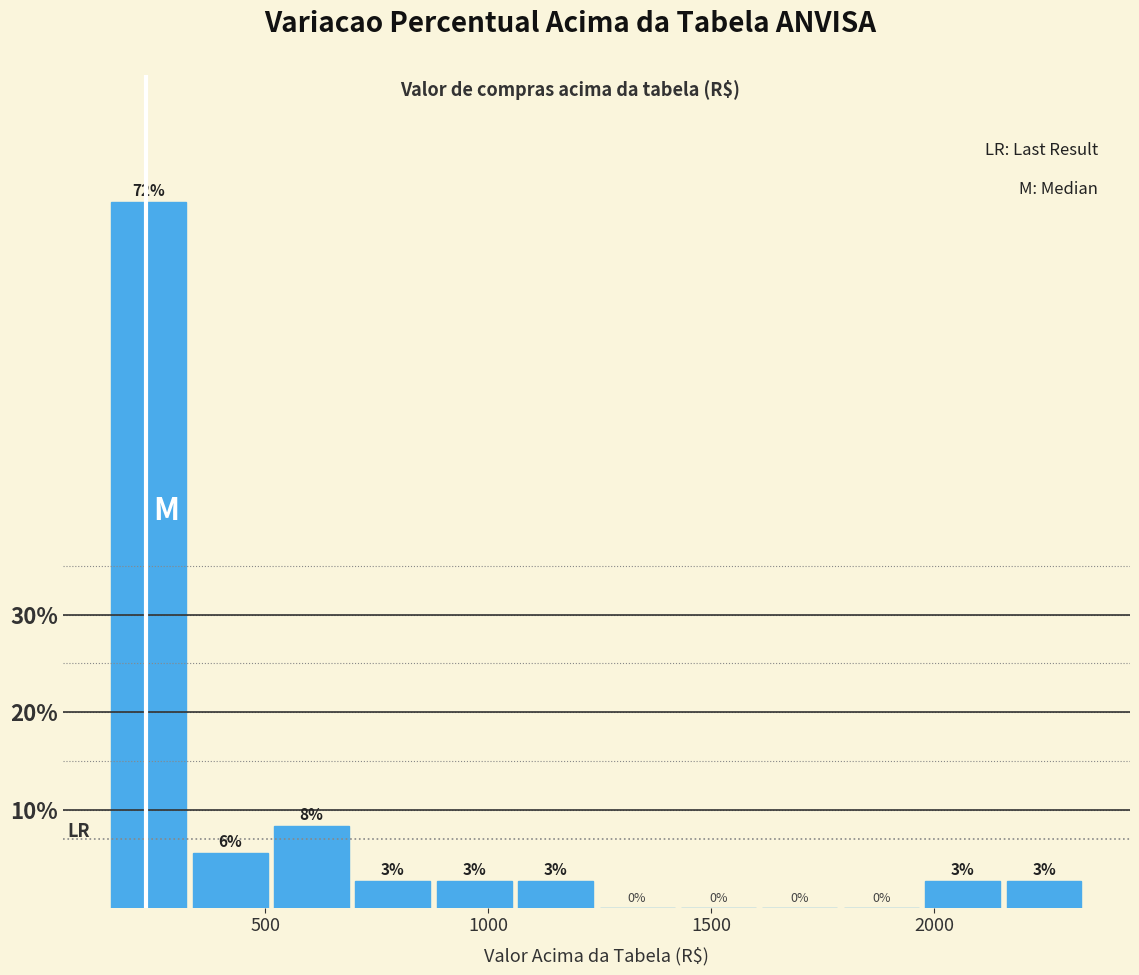

Around what value on the x-axis is the tallest bar? Give the approximate position of its centre, as read against the axis.

250